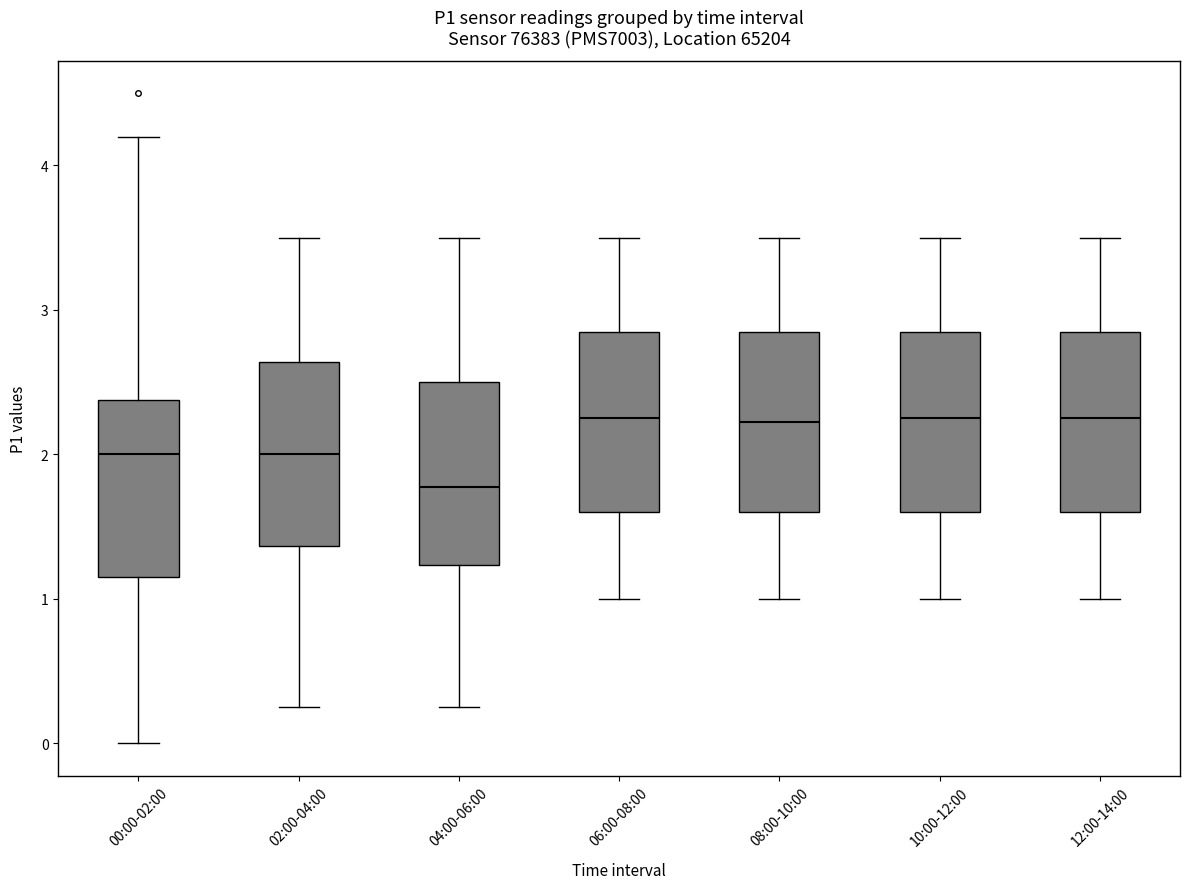

Reading left to right, transcribe this box plot: for each box, give where its median line is, the range the box spans, and where its two whiskers end, as read against the y-axis. The values are not printed on the chart, so give them approximately, as read against the axis.

00:00-02:00: median 2.0, box 1.2 to 2.4, whiskers 0.0 to 4.2
02:00-04:00: median 2.0, box 1.4 to 2.6, whiskers 0.3 to 3.5
04:00-06:00: median 1.8, box 1.2 to 2.5, whiskers 0.3 to 3.5
06:00-08:00: median 2.3, box 1.6 to 2.9, whiskers 1.0 to 3.5
08:00-10:00: median 2.2, box 1.6 to 2.9, whiskers 1.0 to 3.5
10:00-12:00: median 2.3, box 1.6 to 2.9, whiskers 1.0 to 3.5
12:00-14:00: median 2.3, box 1.6 to 2.9, whiskers 1.0 to 3.5